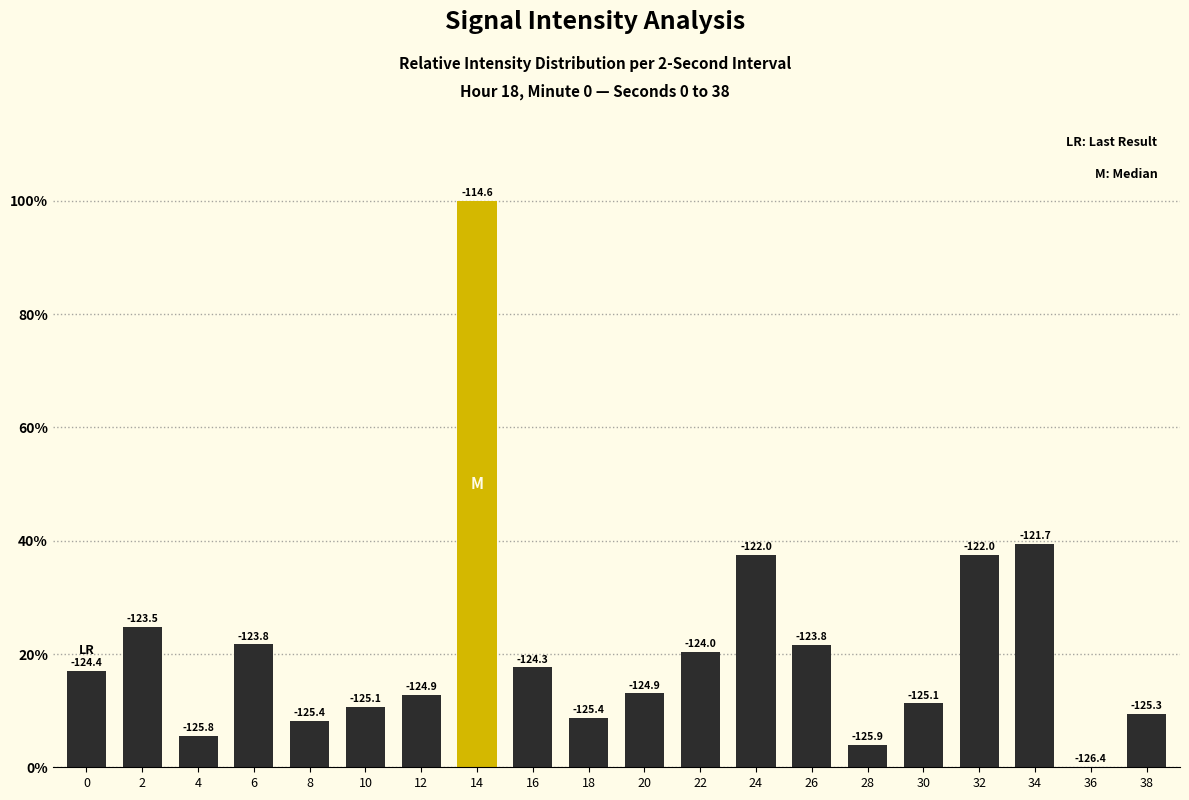

Which label corresponds to the largest value in the chart?

14